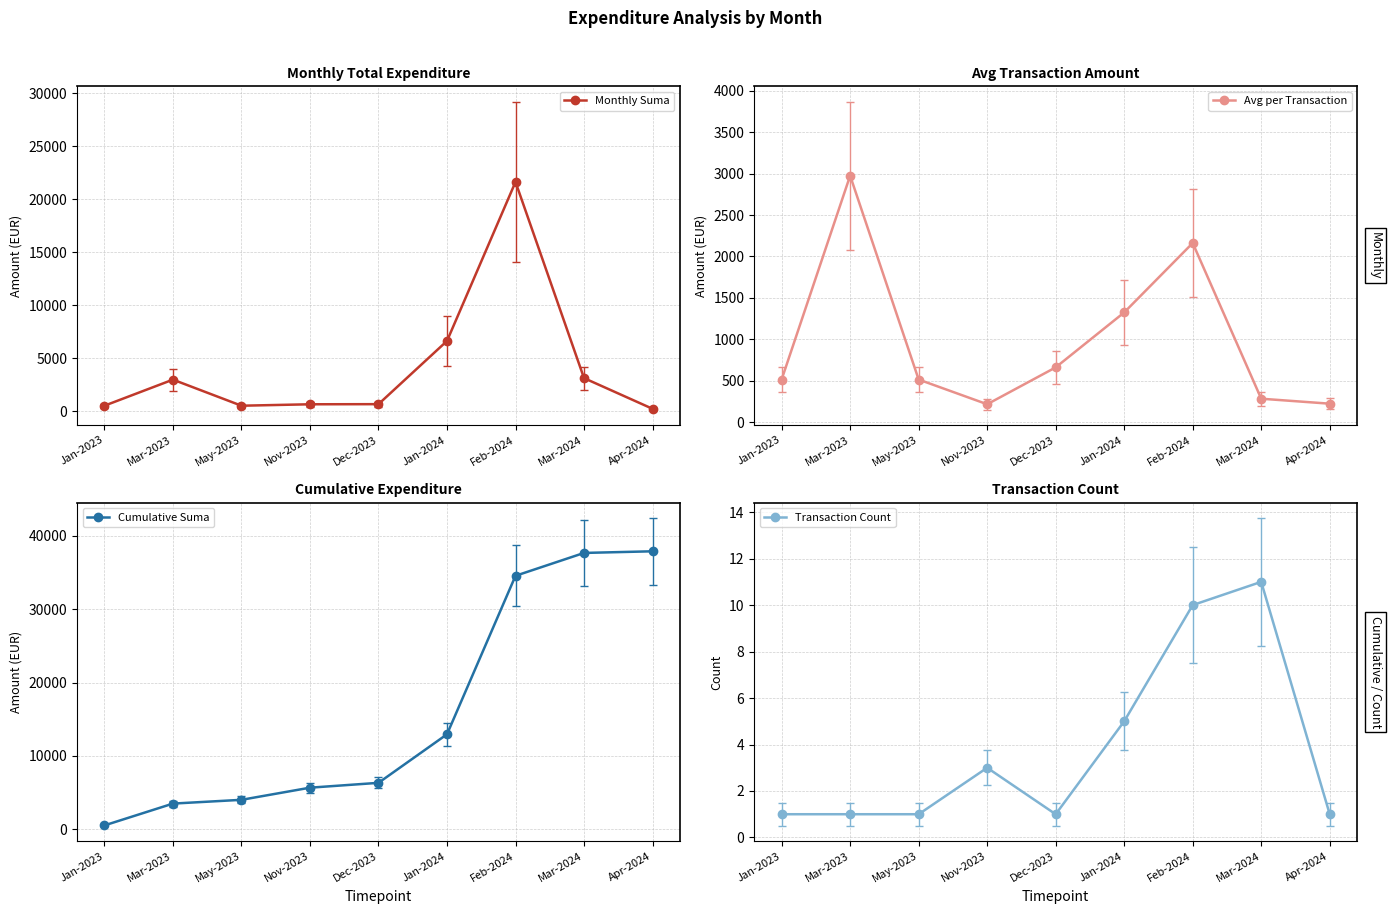

How many interior local peaks does the Avg per Transaction series have?

2